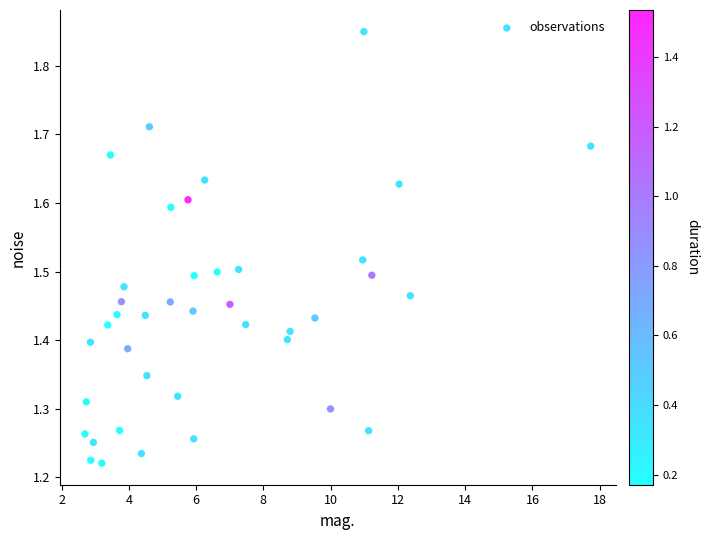

What is the range of X values (max minus min)?

15.0